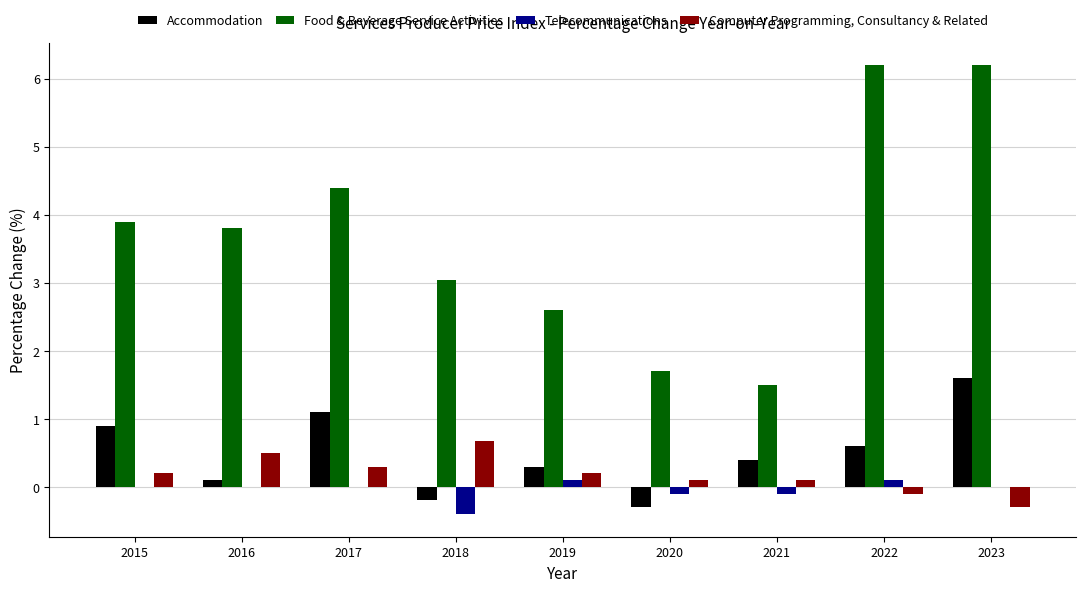

The Telecommunications series shows 0.1 at 2019. True or false?

True